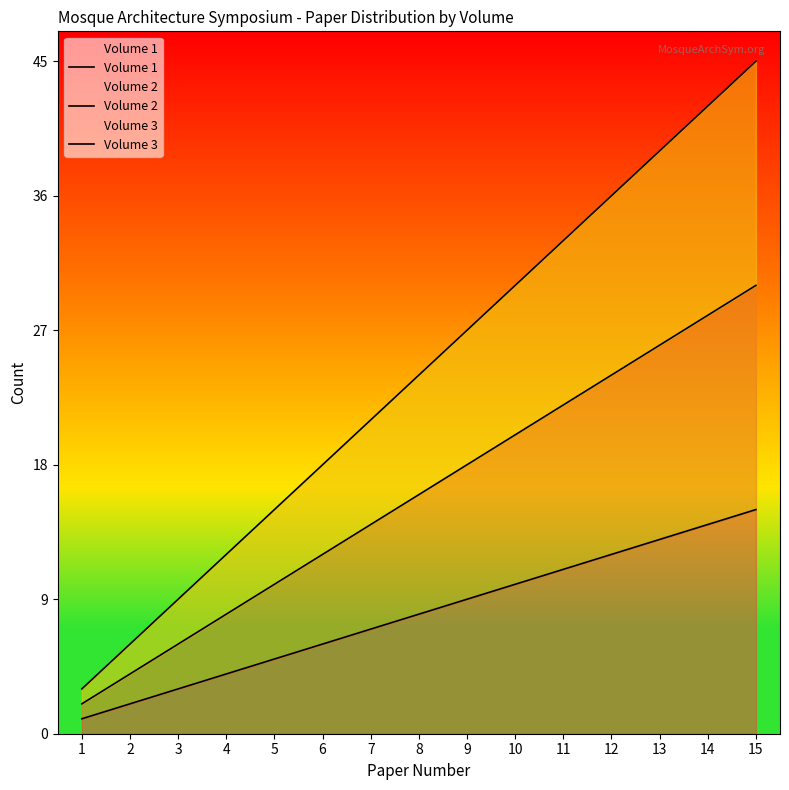

What is the total value across all series at 15?

90